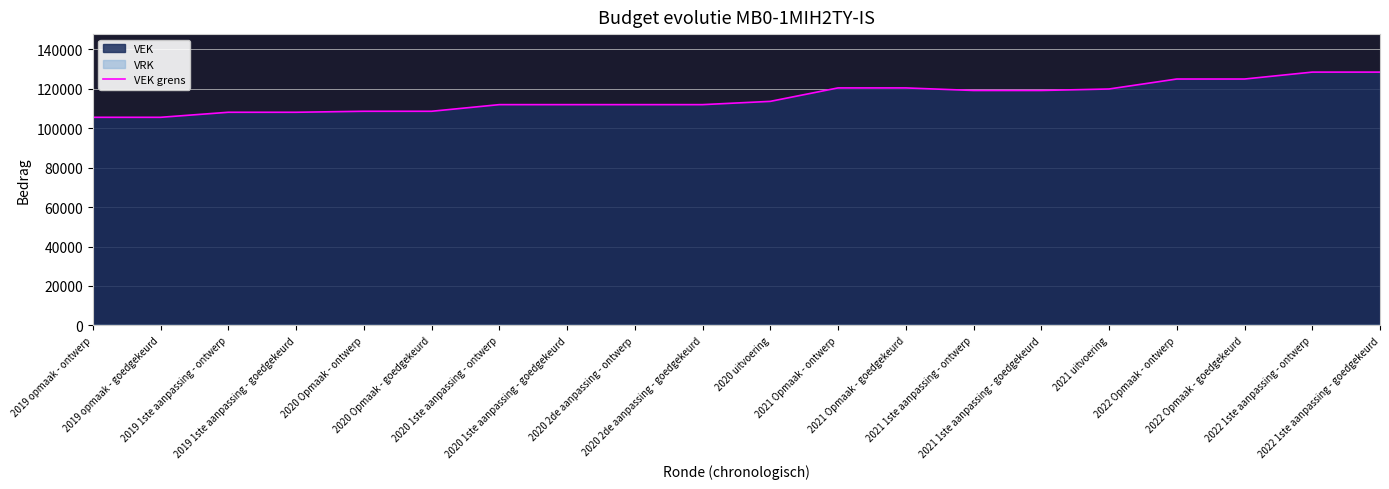

Does the chart display data point markers on the line(s)?

No